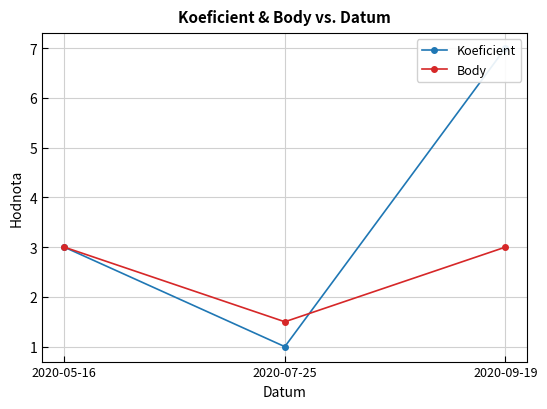

Which has a higher value, 2020-05-16 or 2020-07-25?

2020-05-16